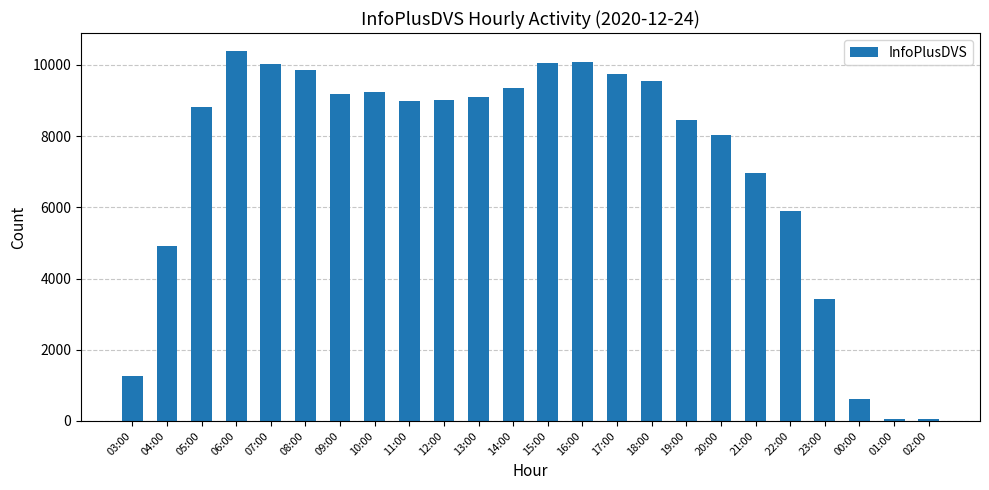

Which label corresponds to the largest value in the chart?

06:00